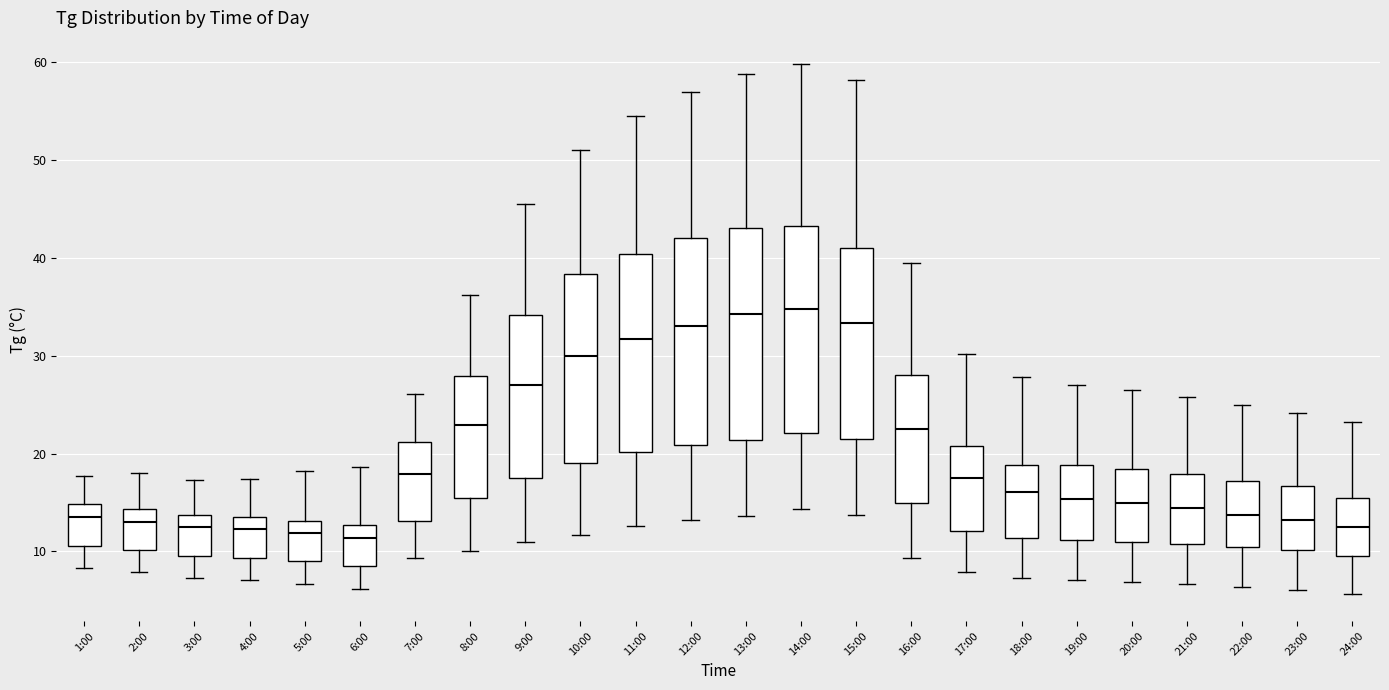

Reading left to right, transcribe this box plot: for each box, give where its median line is, the range the box spans, and where its two whiskers end, as read against the y-axis. The values are not printed on the chart, so give them approximately, as read against the axis.

1:00: median 14, box 11 to 15, whiskers 8 to 18
2:00: median 13, box 10 to 14, whiskers 8 to 18
3:00: median 12, box 10 to 14, whiskers 7 to 17
4:00: median 12, box 9 to 14, whiskers 7 to 17
5:00: median 12, box 9 to 13, whiskers 7 to 18
6:00: median 11, box 8 to 13, whiskers 6 to 19
7:00: median 18, box 13 to 21, whiskers 9 to 26
8:00: median 23, box 15 to 28, whiskers 10 to 36
9:00: median 27, box 18 to 34, whiskers 11 to 46
10:00: median 30, box 19 to 38, whiskers 12 to 51
11:00: median 32, box 20 to 40, whiskers 13 to 55
12:00: median 33, box 21 to 42, whiskers 13 to 57
13:00: median 34, box 21 to 43, whiskers 14 to 59
14:00: median 35, box 22 to 43, whiskers 14 to 60
15:00: median 33, box 21 to 41, whiskers 14 to 58
16:00: median 23, box 15 to 28, whiskers 9 to 40
17:00: median 18, box 12 to 21, whiskers 8 to 30
18:00: median 16, box 11 to 19, whiskers 7 to 28
19:00: median 15, box 11 to 19, whiskers 7 to 27
20:00: median 15, box 11 to 18, whiskers 7 to 27
21:00: median 14, box 11 to 18, whiskers 7 to 26
22:00: median 14, box 10 to 17, whiskers 6 to 25
23:00: median 13, box 10 to 17, whiskers 6 to 24
24:00: median 13, box 10 to 15, whiskers 6 to 23